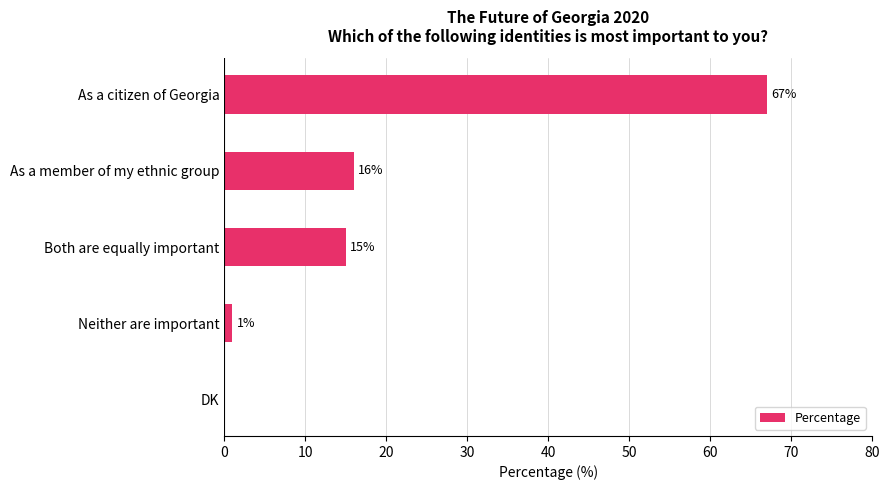

Are the bars horizontal?

Yes